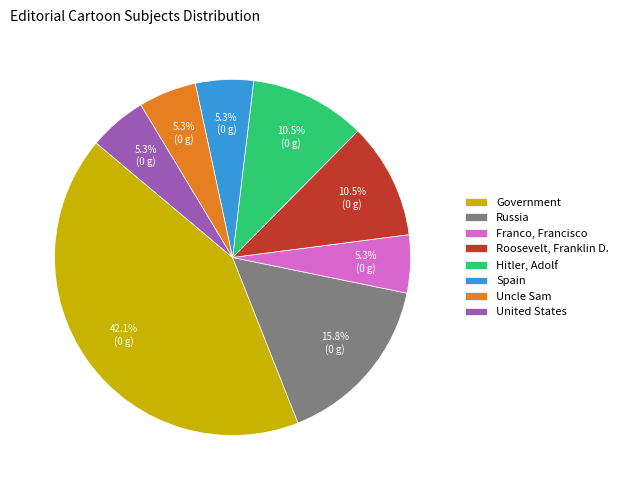

Is there a majority slice in this chart?

No